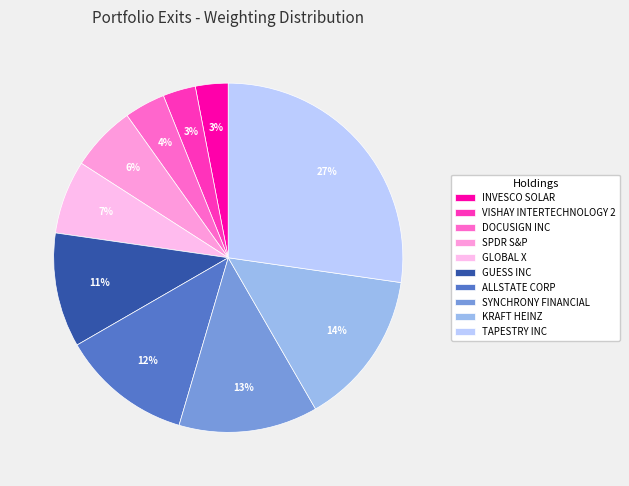

To the nearest percent, what is the difference between the largest and smallest slice percentages?

24%